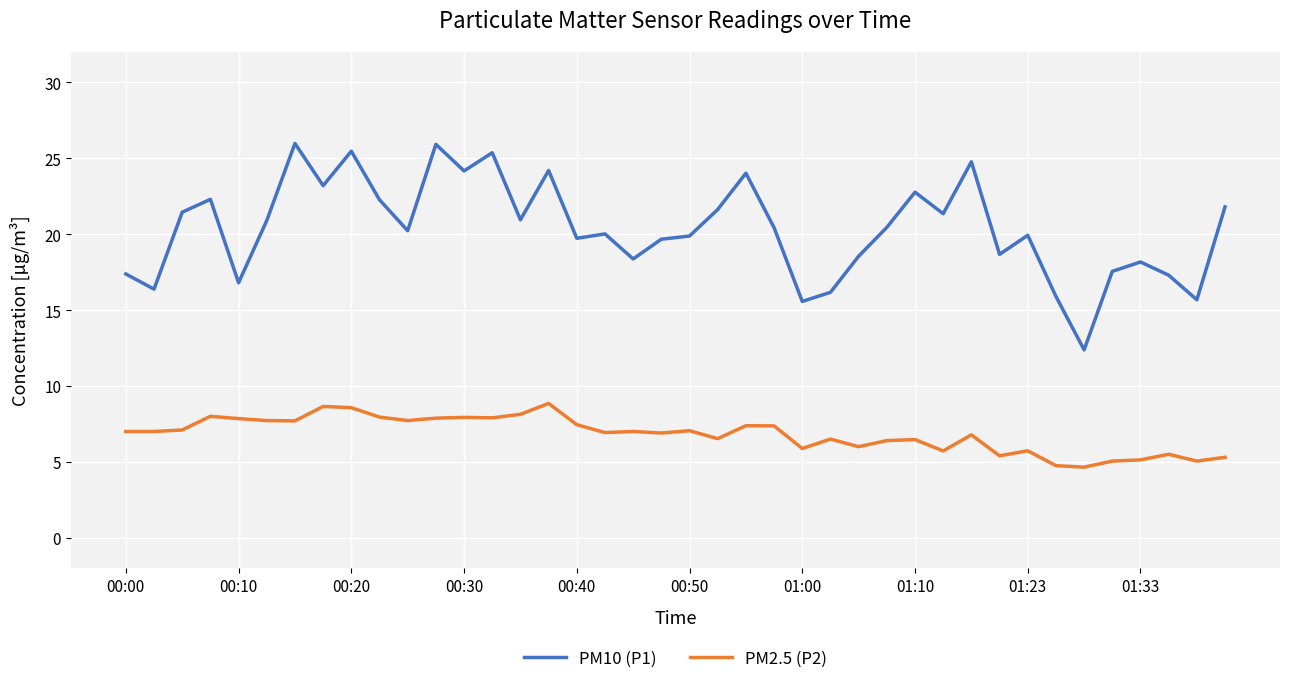

True or false: PM2.5 (P2) and PM10 (P1) cross at least once.

False